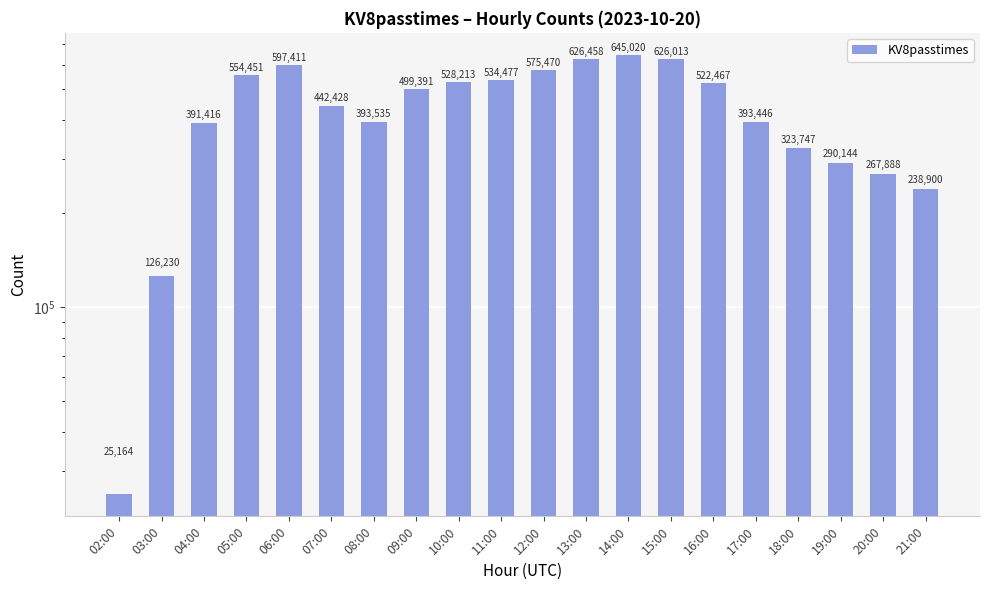

How many bars are there in total?

20